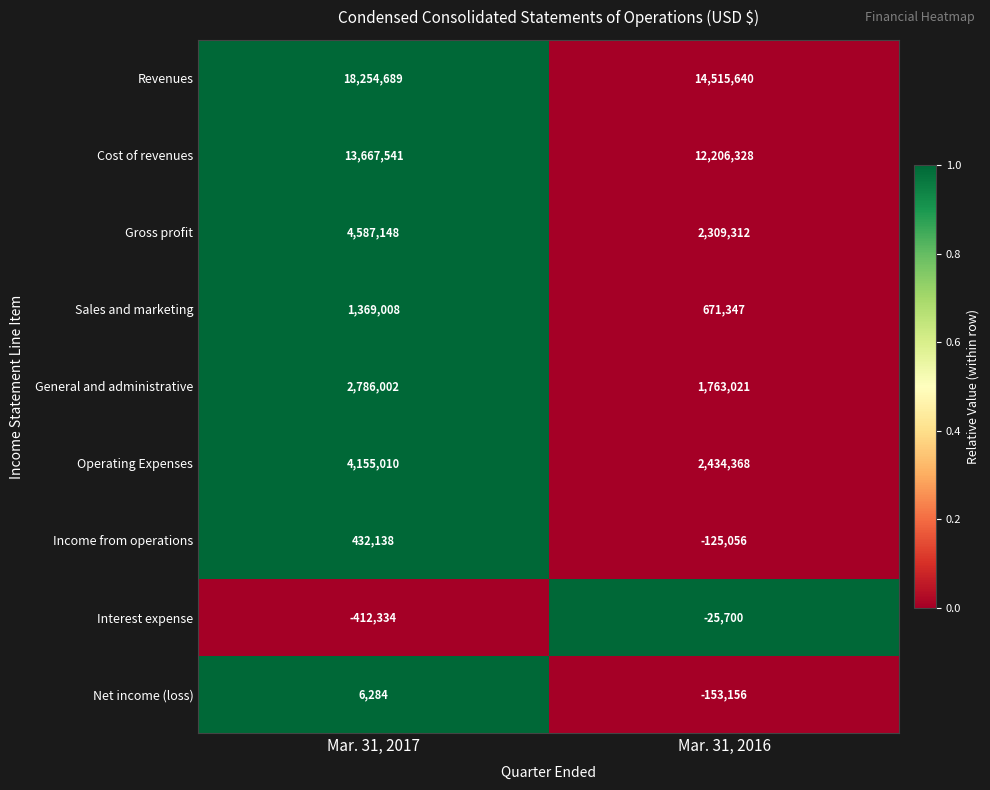

Reading left to right, transcribe all the data shown in this chart.

Revenues: 18254689	14515640
Cost of revenues: 13667541	12206328
Gross profit: 4587148	2309312
Sales and marketing: 1369008	671347
General and administrative: 2786002	1763021
Operating Expenses: 4155010	2434368
Income from operations: 432138	-125056
Interest expense: -412334	-25700
Net income (loss): 6284	-153156